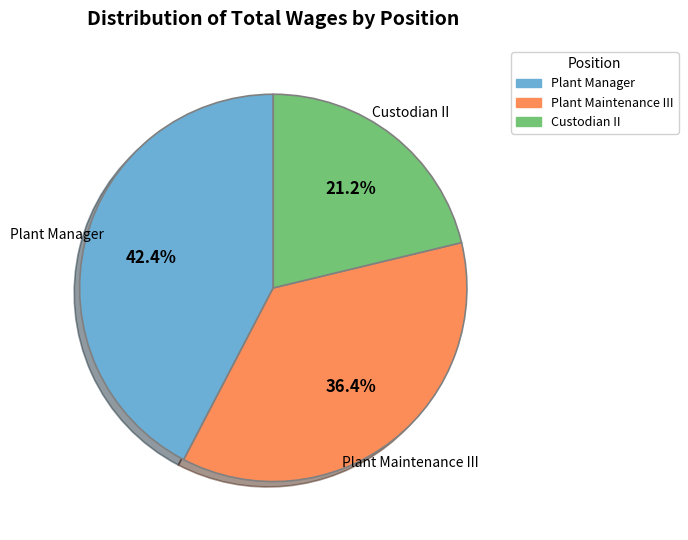

Is it true that Custodian II is 27% of the pie?

False